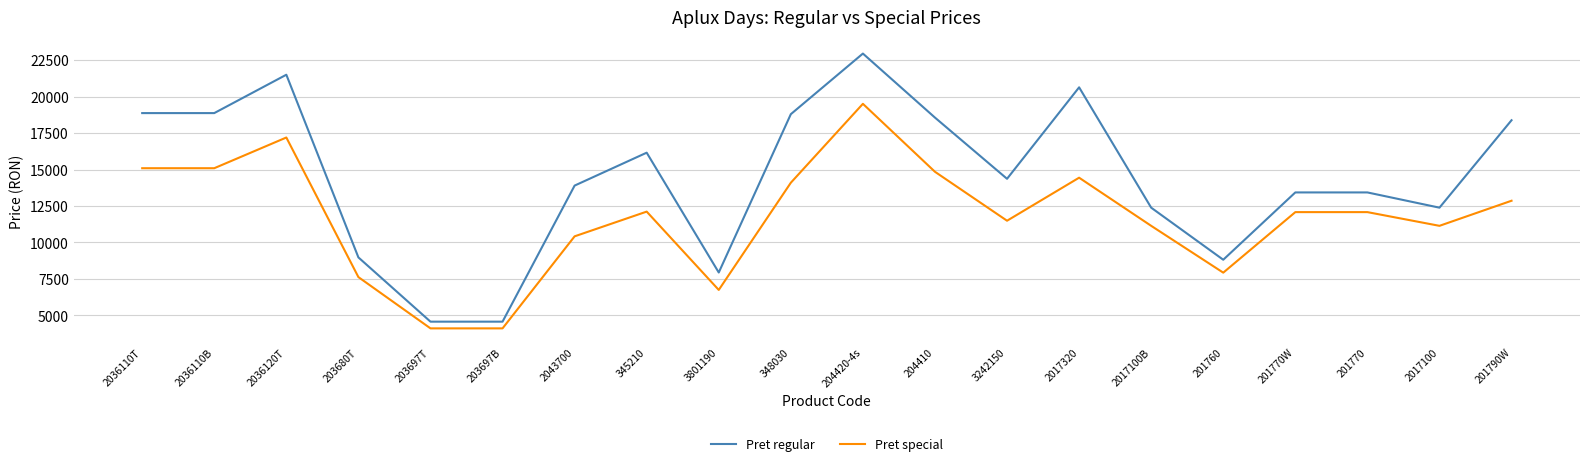

At 345210, list the series in order from largest to smallest.

Pret regular, Pret special